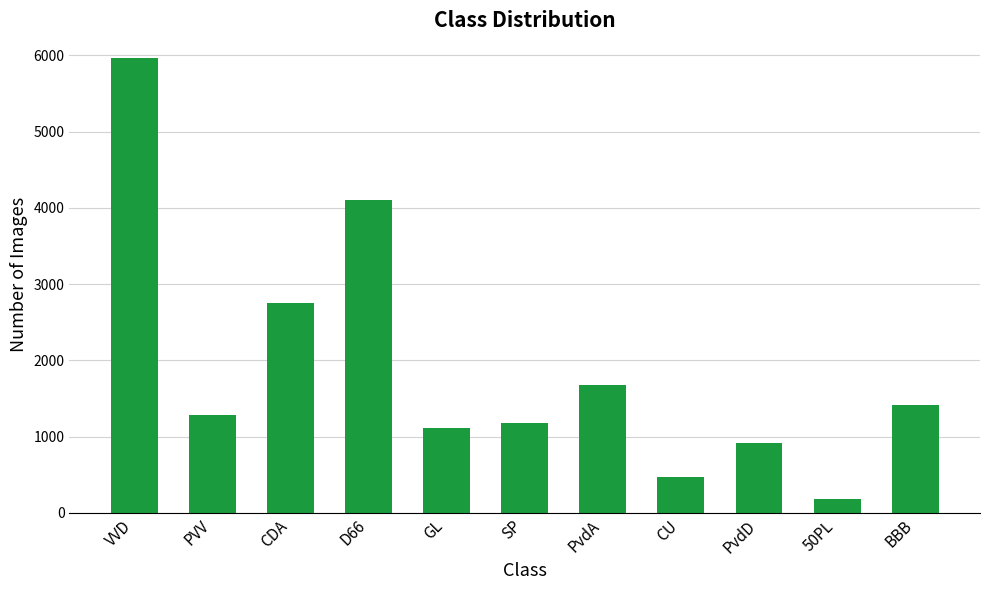

What is the greatest value displayed?

5966